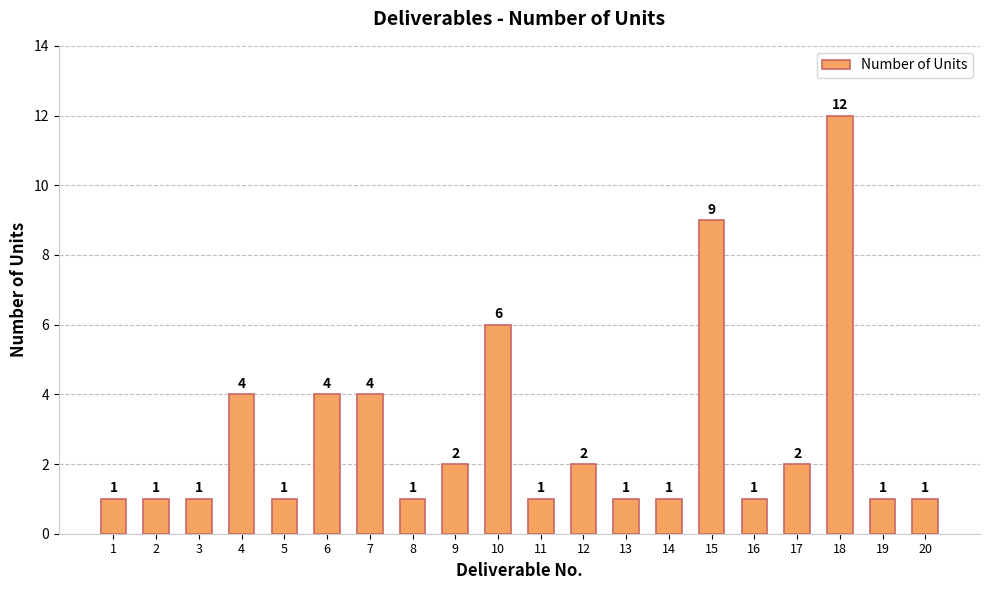

At which label is the value closest to 6?

10